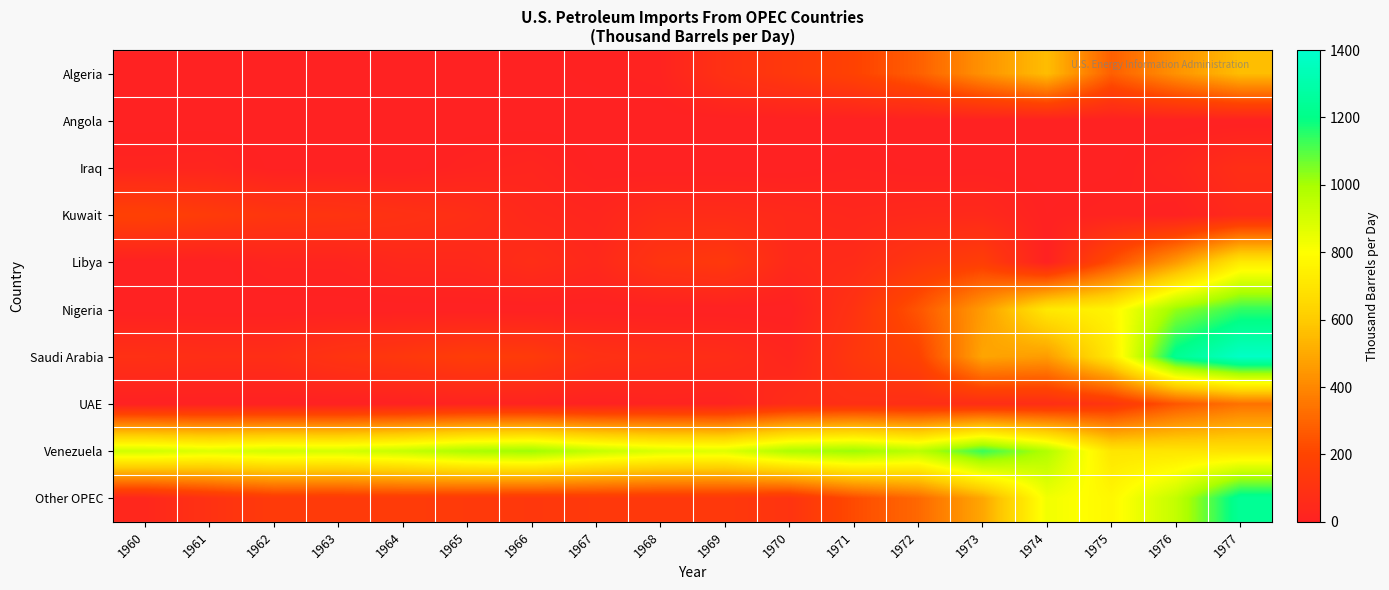

Which category has the lowest value across all series?

1960